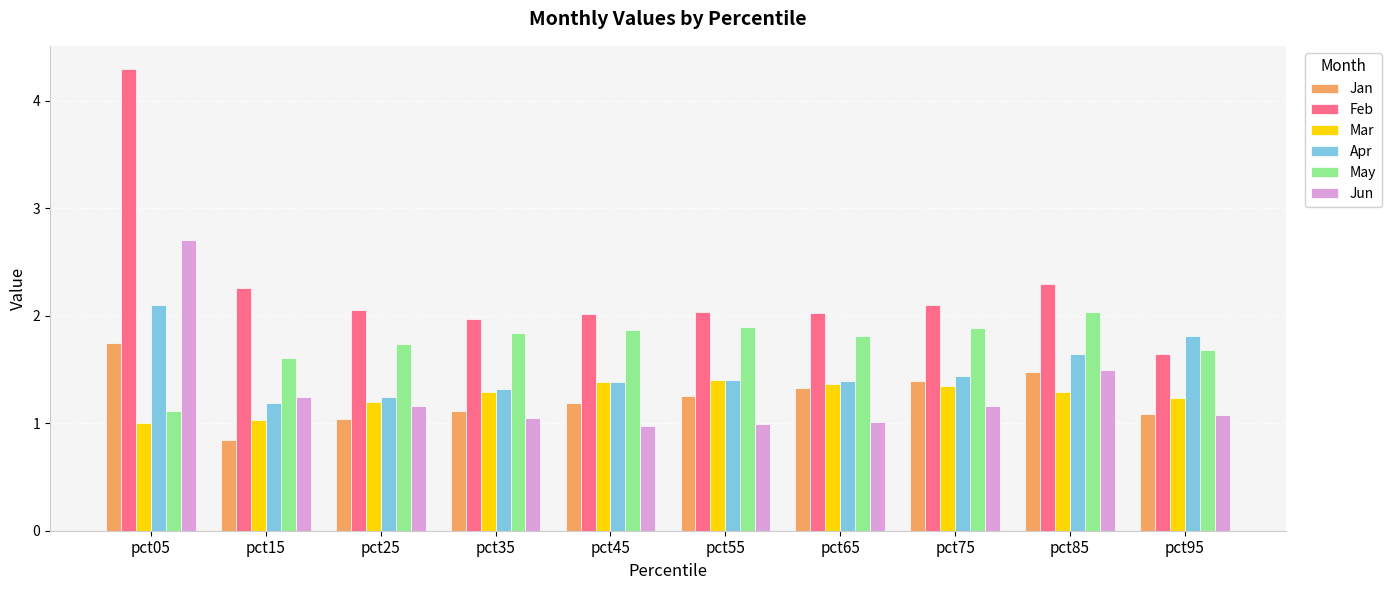

The Mar series shows 0.5 at pct05. True or false?

False